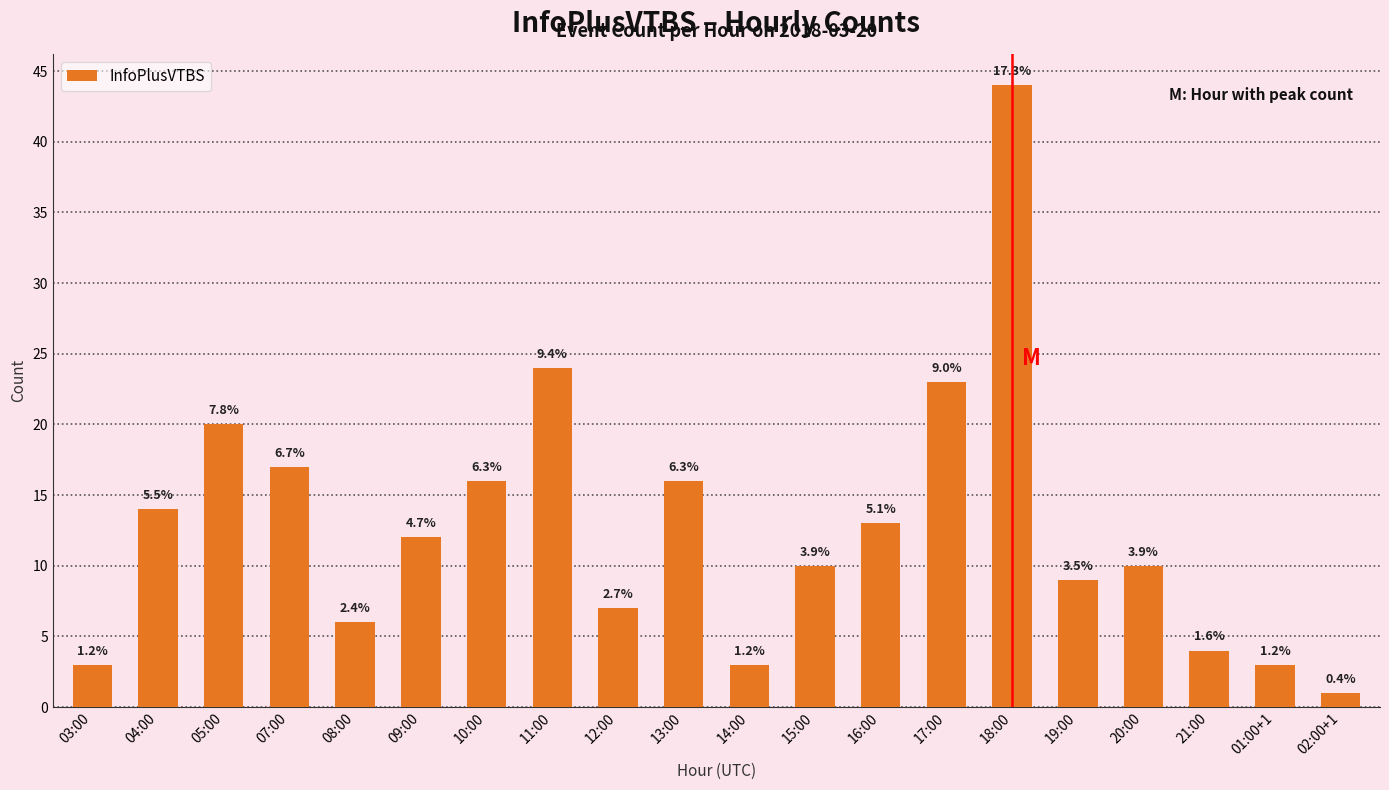

List the labels in order of value, smallest first.

02:00+1, 03:00, 14:00, 01:00+1, 21:00, 08:00, 12:00, 19:00, 15:00, 20:00, 09:00, 16:00, 04:00, 10:00, 13:00, 07:00, 05:00, 17:00, 11:00, 18:00